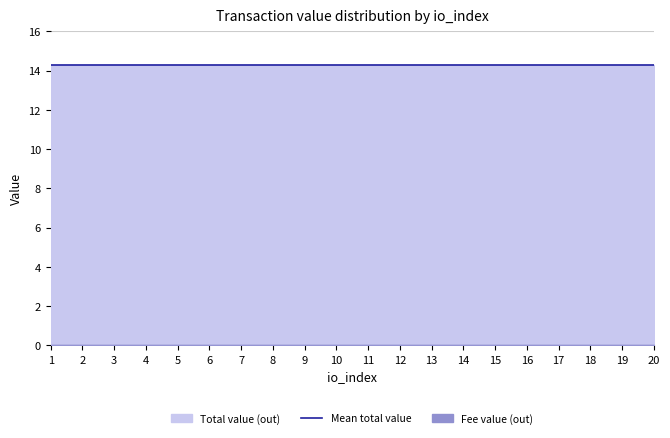

Is the value of Total value (out) at 5 greater than the value of Fee value (out) at 18?

Yes